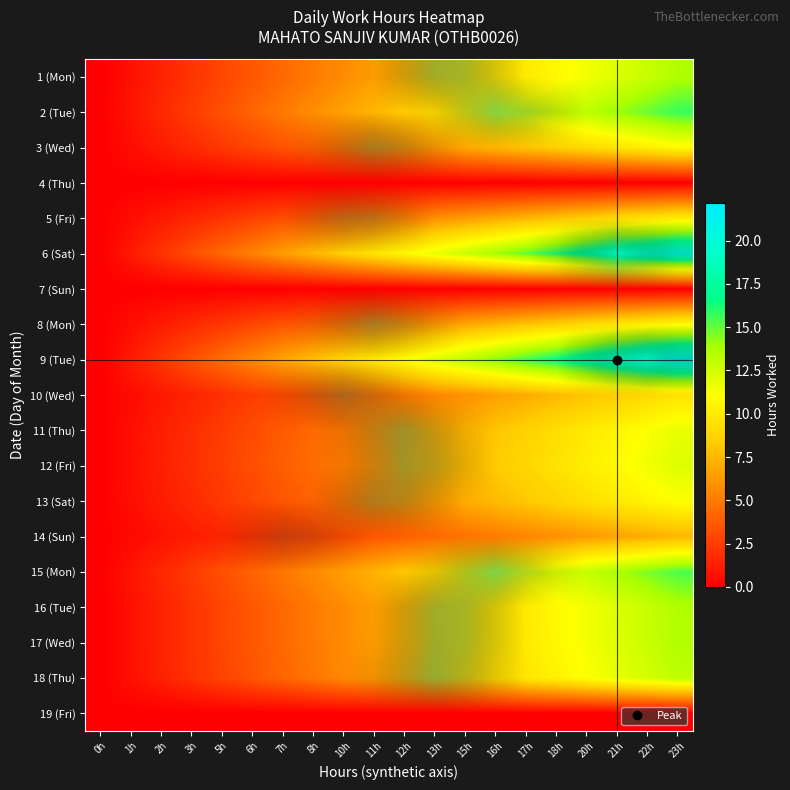

Rank the series at 12h from highest to lowest value.

11 (Thu), 12 (Fri), 13 (Sat), 18 (Thu), 3 (Wed), 8 (Mon), 17 (Wed), 1 (Mon), 16 (Tue), 5 (Fri), 10 (Wed), 2 (Tue), 4 (Thu), 6 (Sat), 7 (Sun), 9 (Tue), 14 (Sun), 15 (Mon), 19 (Fri)